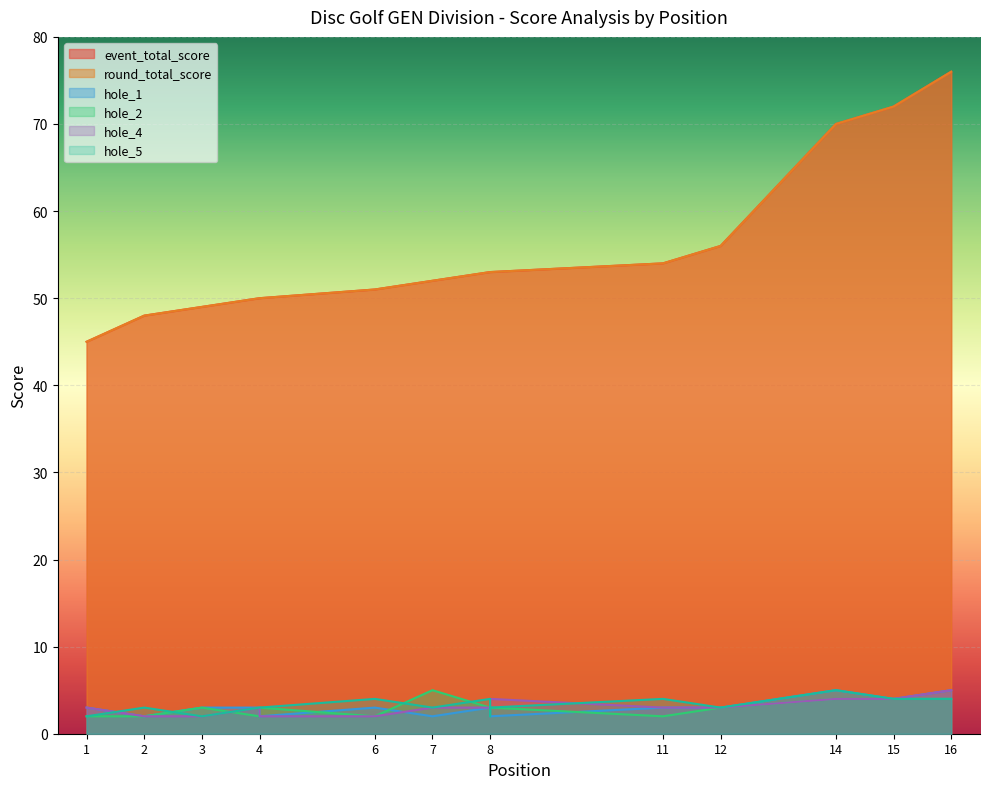

True or false: hole_4 and round_total_score cross at least once.

False